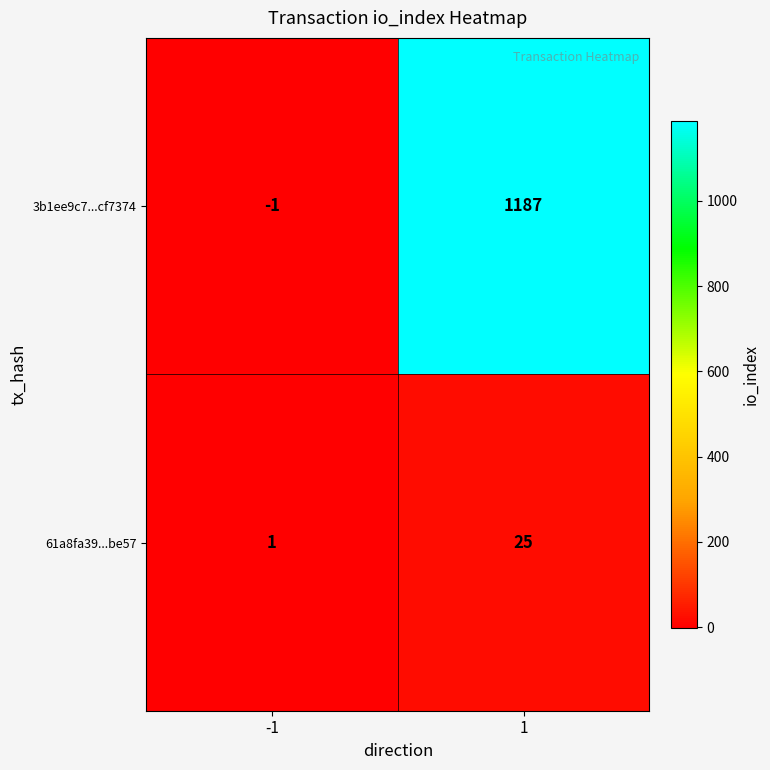

Which series has the largest range (max minus min)?

3b1ee9c7...cf7374